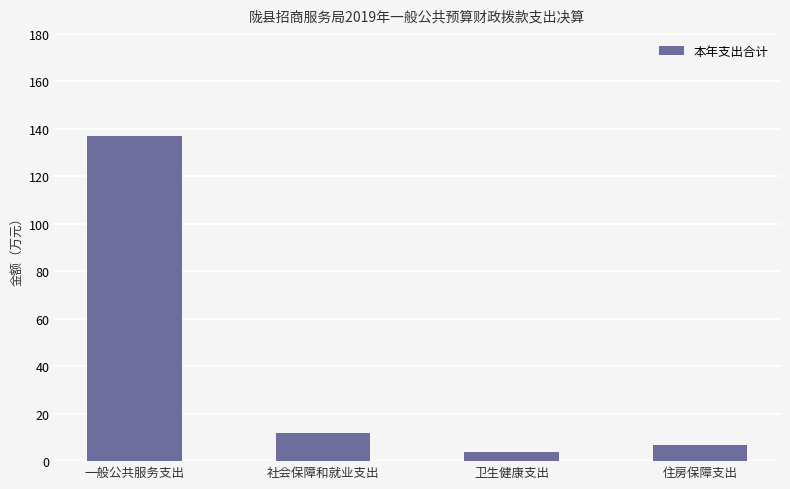

The chart shows a value of 3.6 at 卫生健康支出. True or false?

True